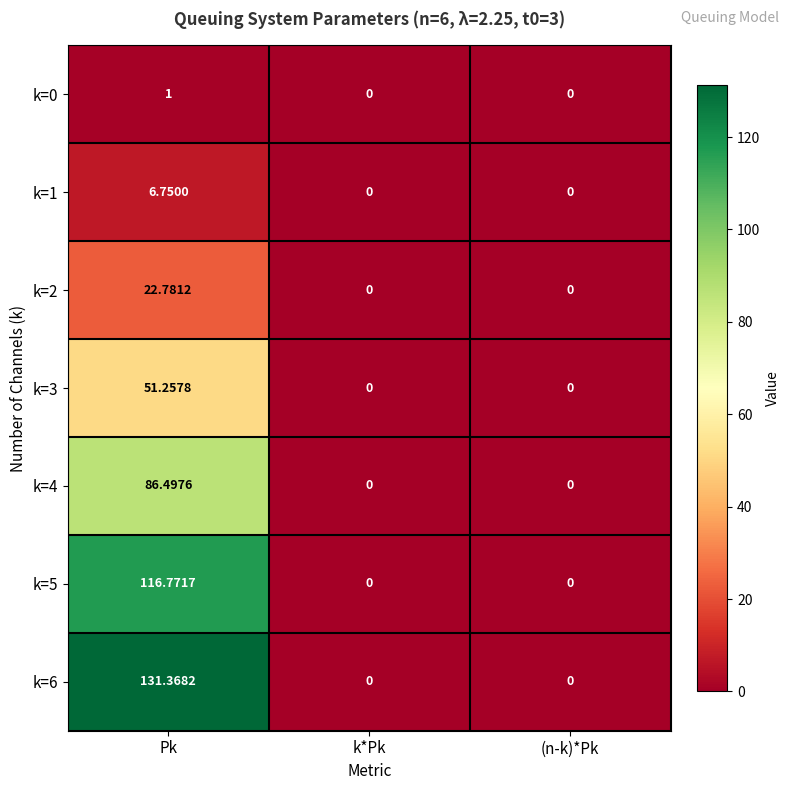

Is the value of k=3 at Pk greater than the value of k=4 at (n-k)*Pk?

Yes